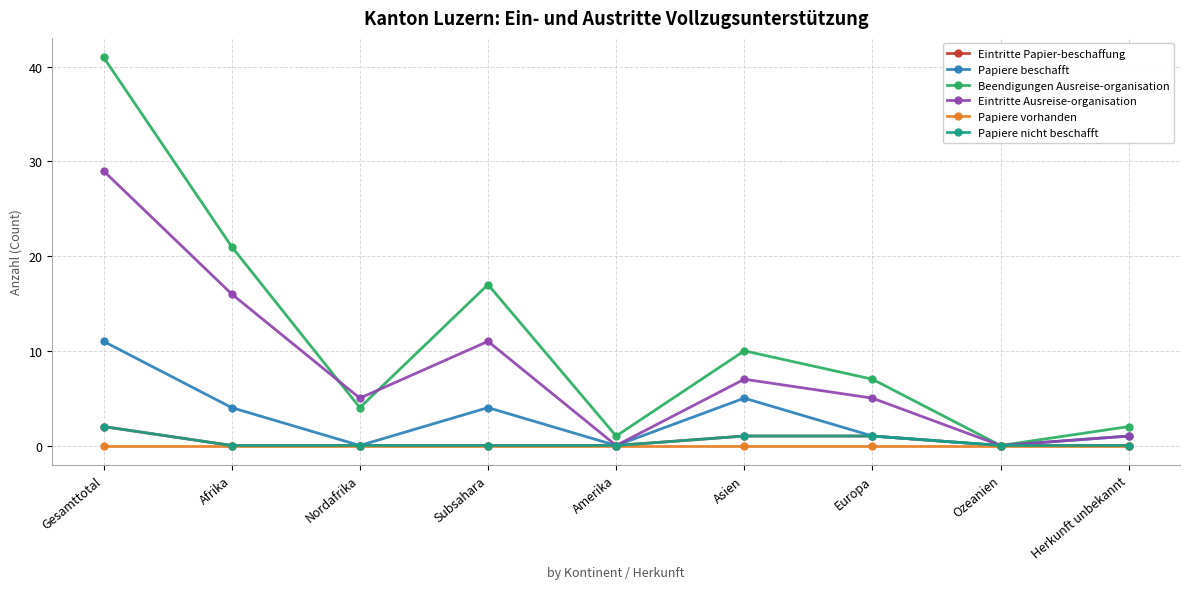

True or false: Eintritte Papier-beschaffung and Papiere vorhanden cross at least once.

False